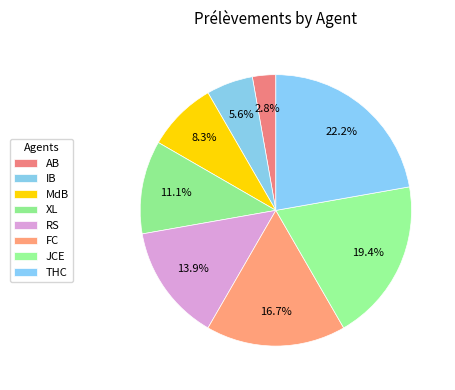

How many slices are in this pie chart?

8